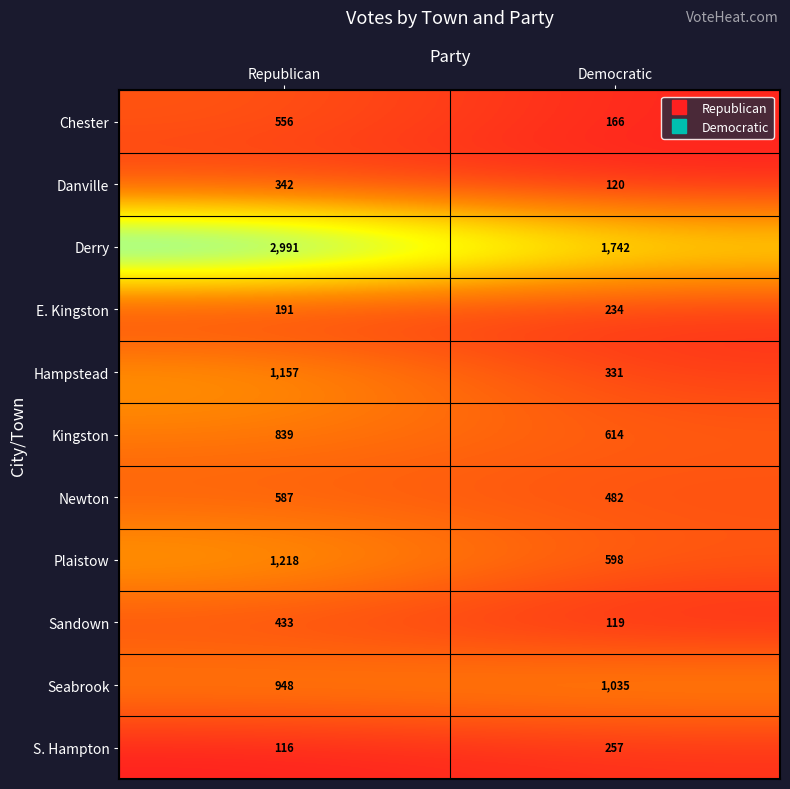

Read the Kingston value at Republican.

839